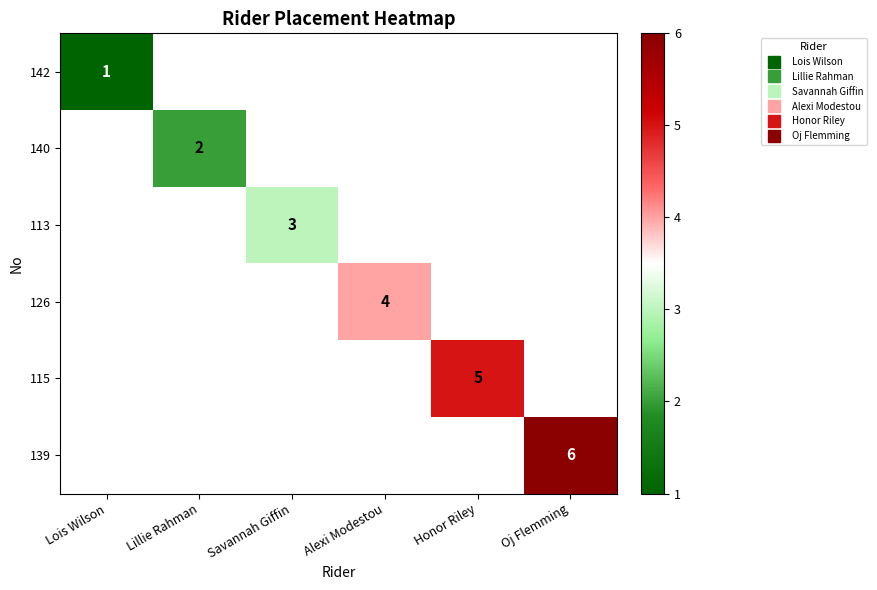

Is the value of 126 at Honor Riley greater than the value of 139 at Oj Flemming?

No